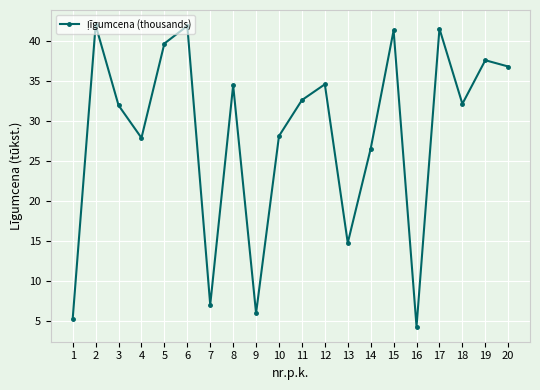

At which label is the value closest to 23?

14